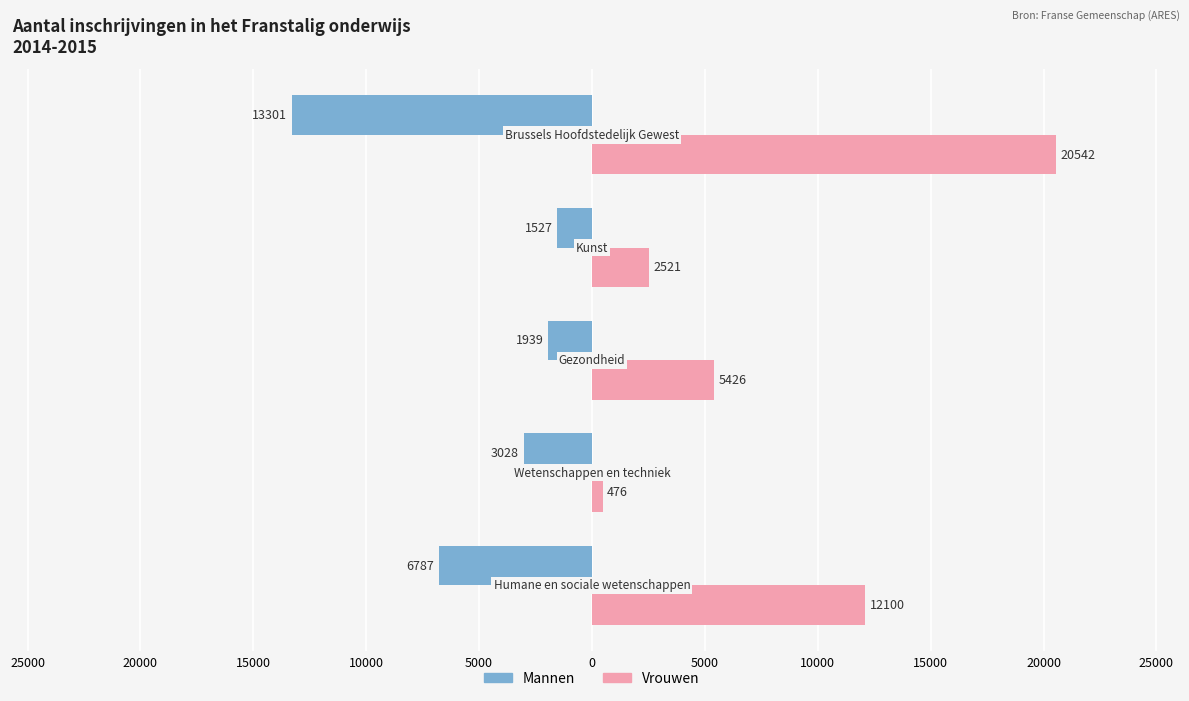

What are all the series names shown in the legend?

Mannen, Vrouwen